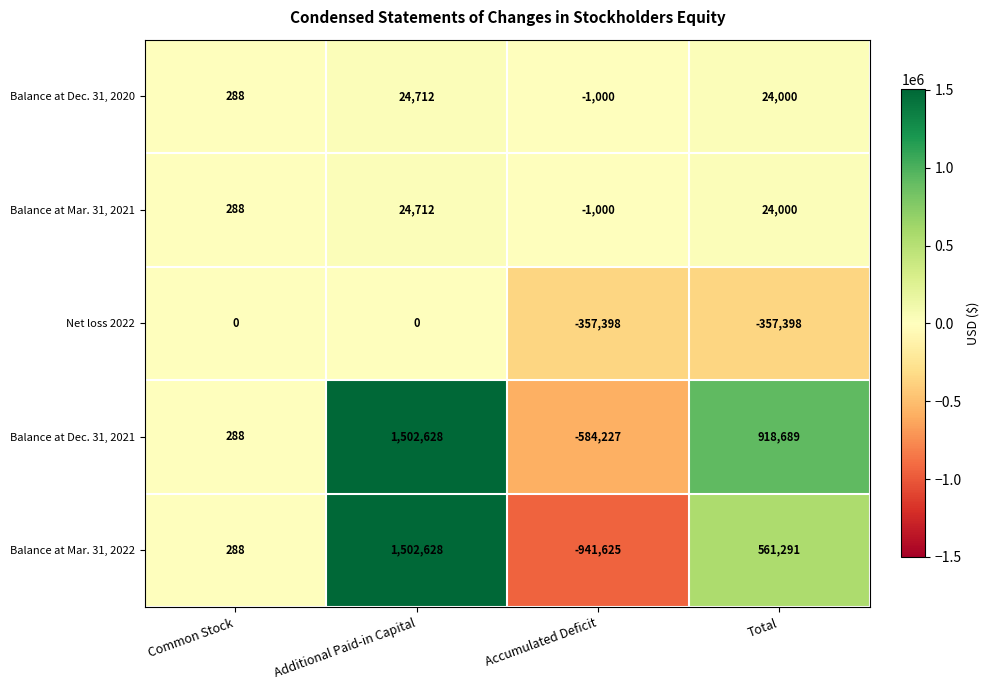

How many data points does each series have?

4